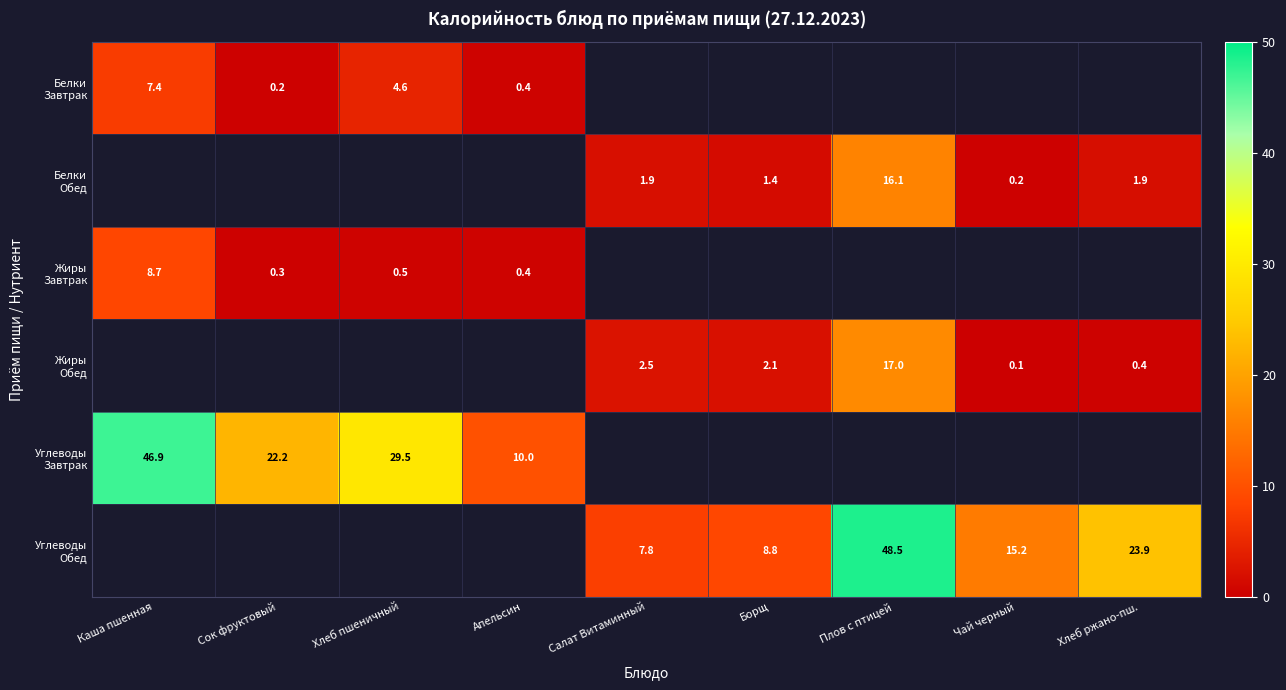

What is the spread (max minus min) of values at Каша пшенная?

39.5